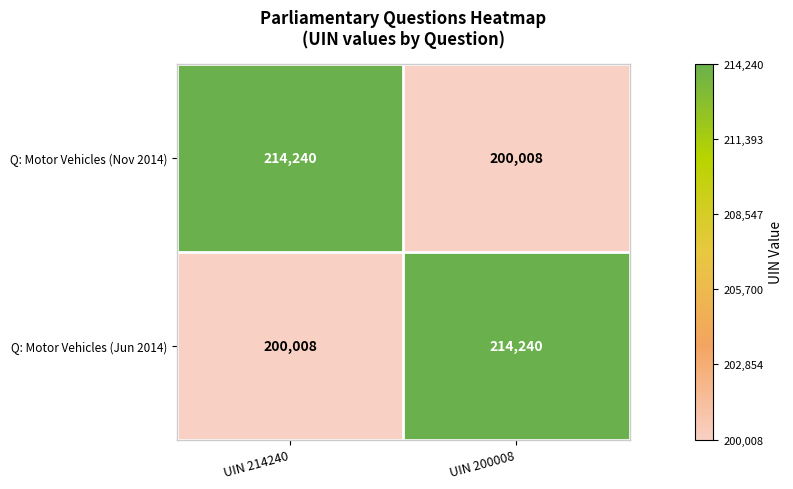

What is the spread (max minus min) of values at UIN 214240?

14232